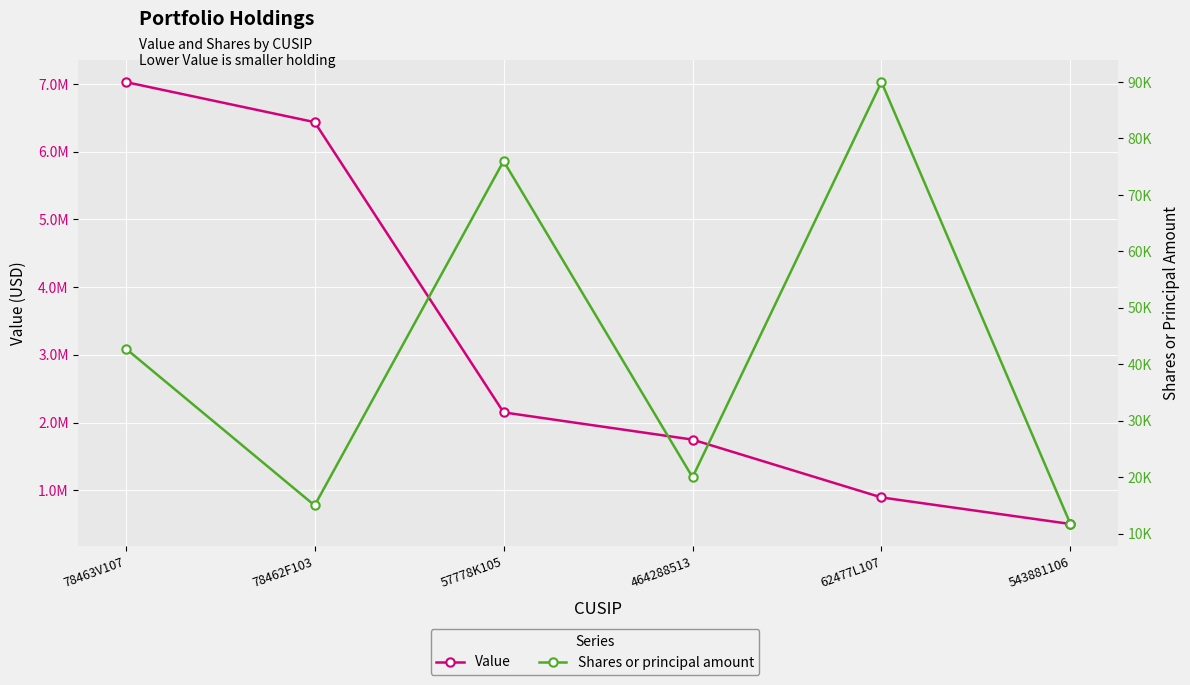

What is the value of the Shares or principal amount point at the 2nd from the left?

15000